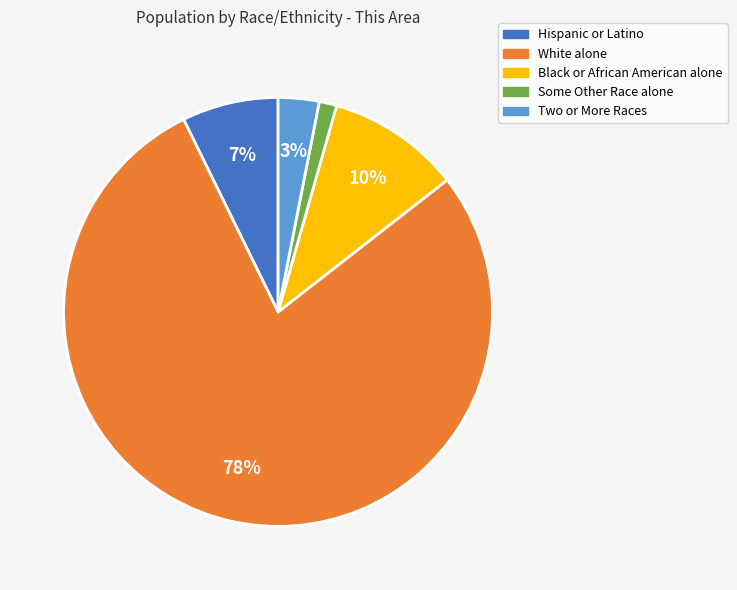

Which slice is the largest?

White alone